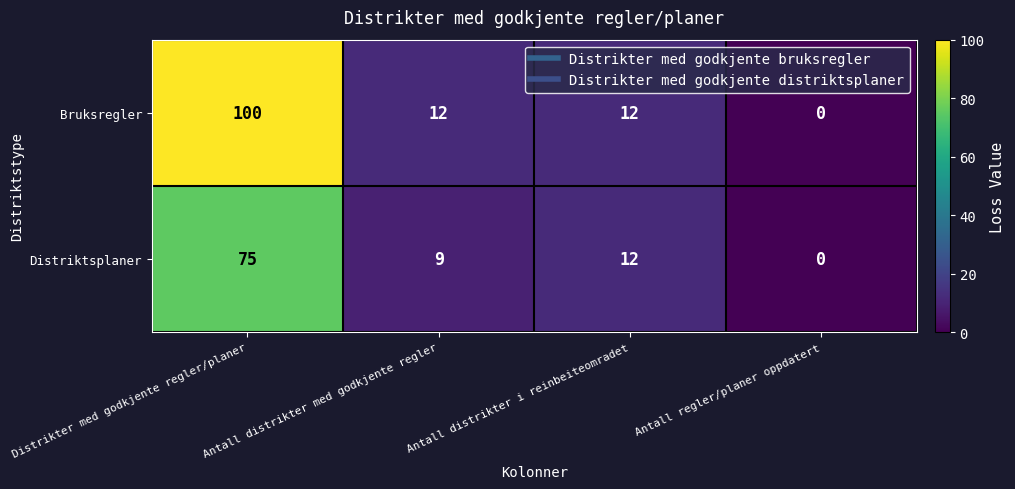

Between Antall distrikter med godkjente regler and Antall distrikter i reinbeiteomradet, which series saw the biggest shift?

Distriktsplaner